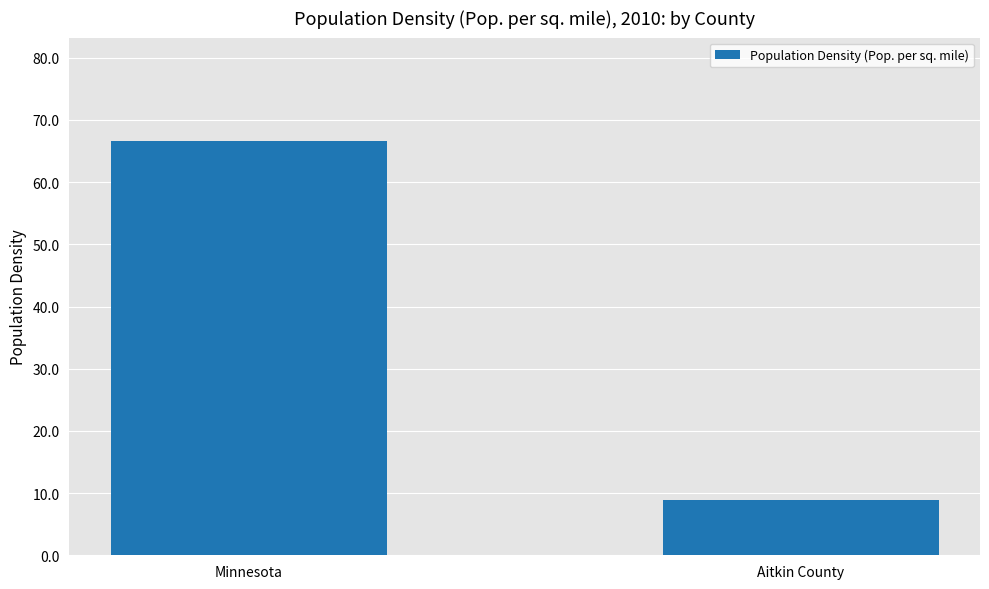

What is the change in value from Minnesota to Aitkin County?

-57.7